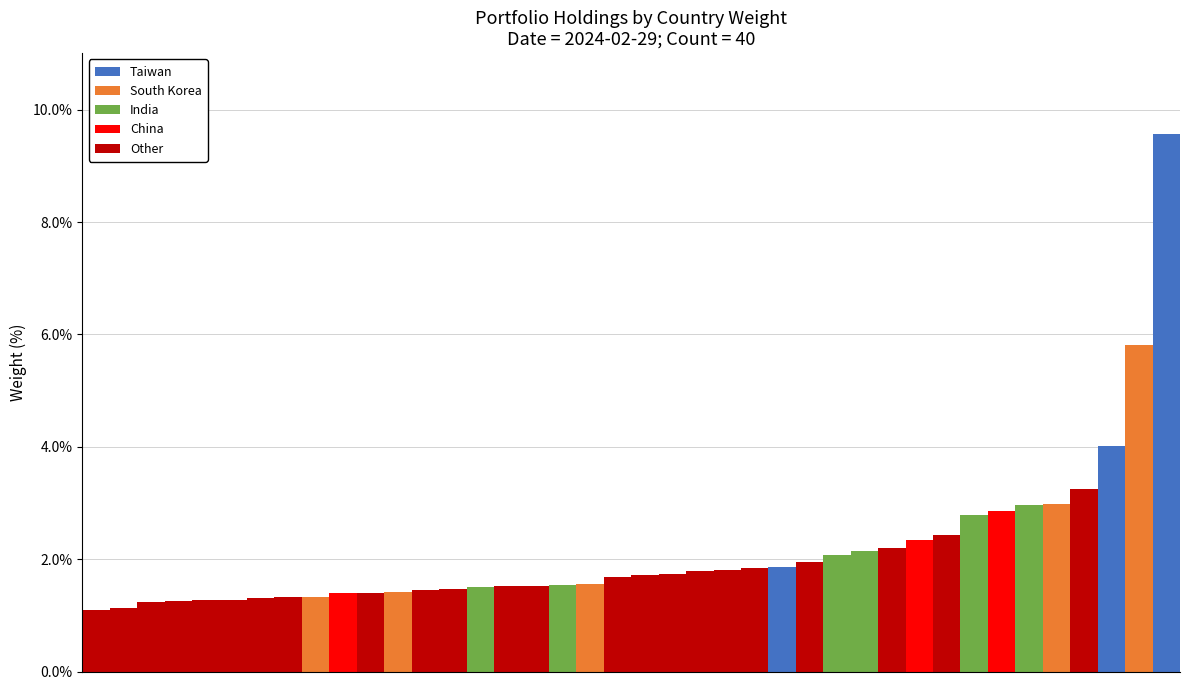

What is the highest value of the Taiwan series?

9.6